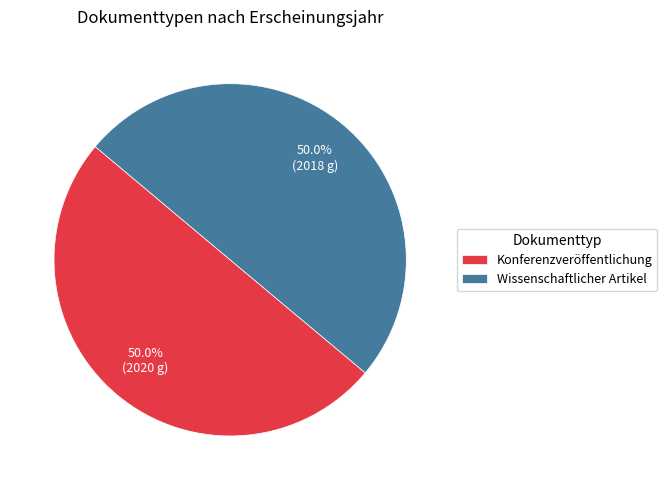

True or false: Wissenschaftlicher Artikel accounts for 50% of the total.

True